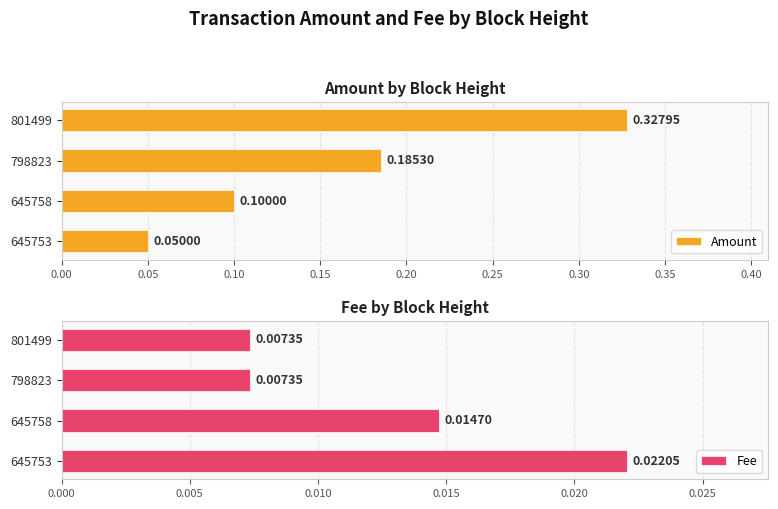

Which series has the widest spread of values?

Amount